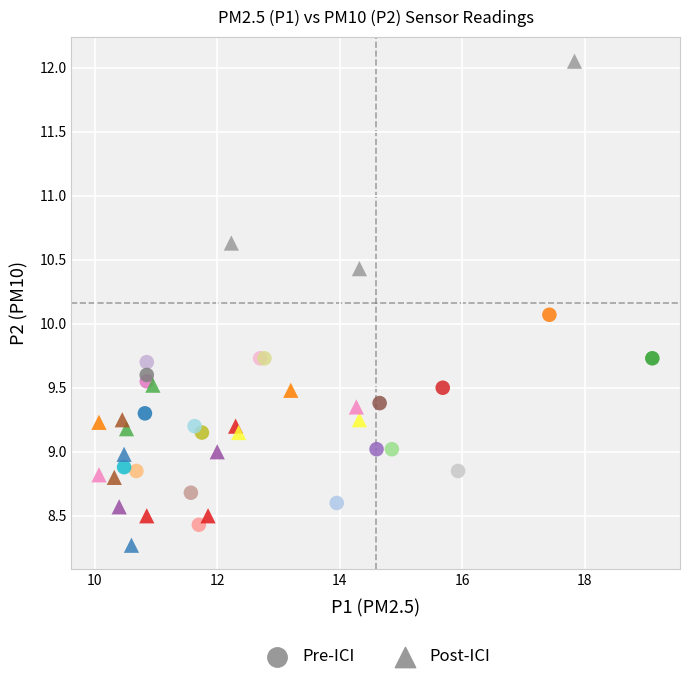

Which series has the largest Y range (max minus min)?

Post-ICI